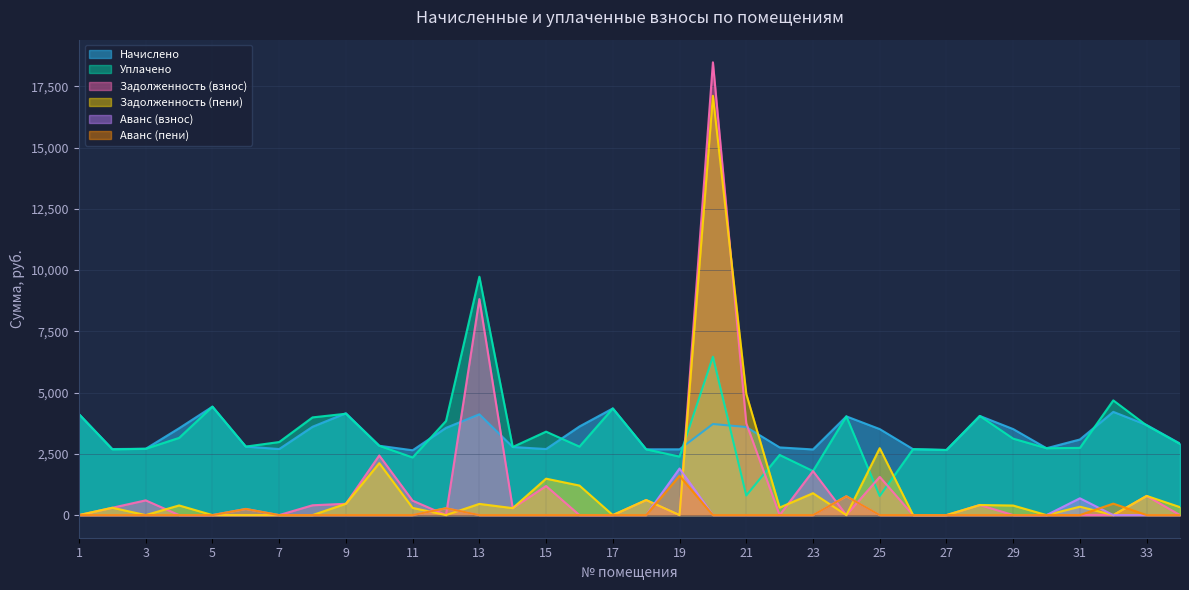

What is the highest value of the Задолженность (пени) series?

17110.8